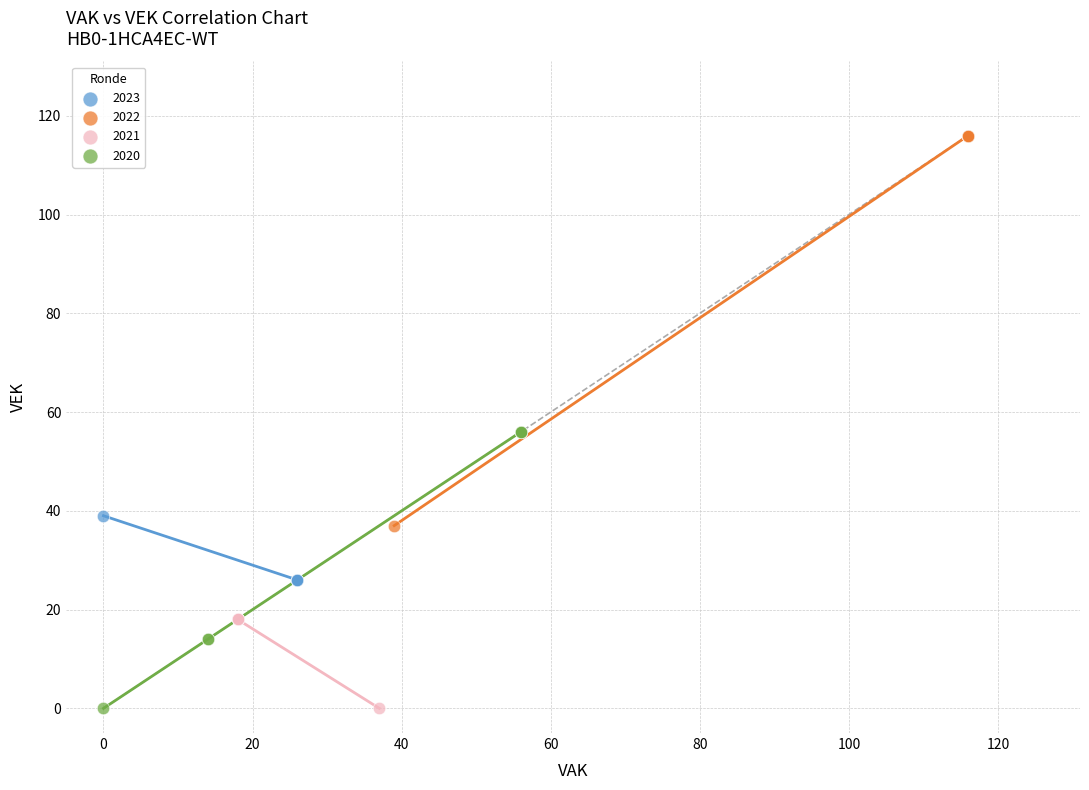

Which series has the widest spread of Y values?

2022